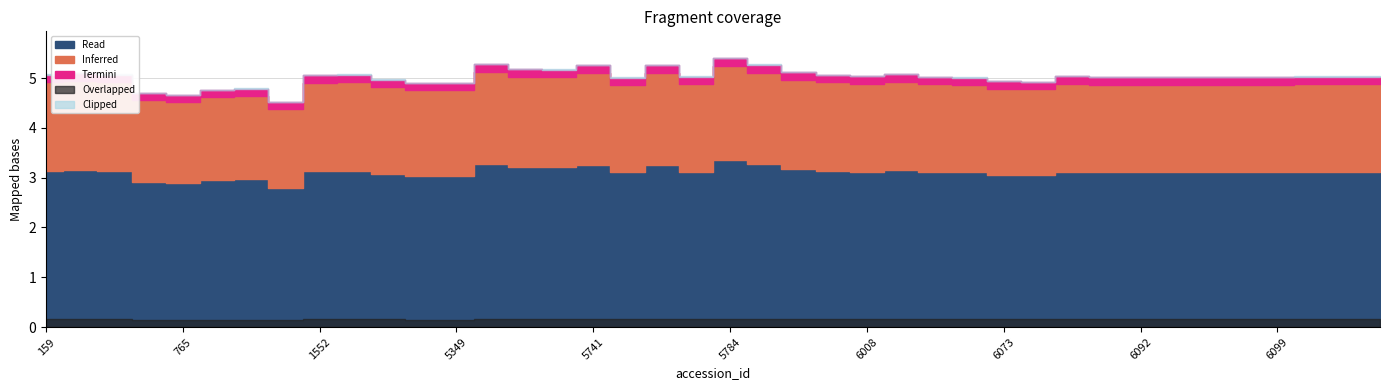

The value at 5784 is 9.5. True or false?

False